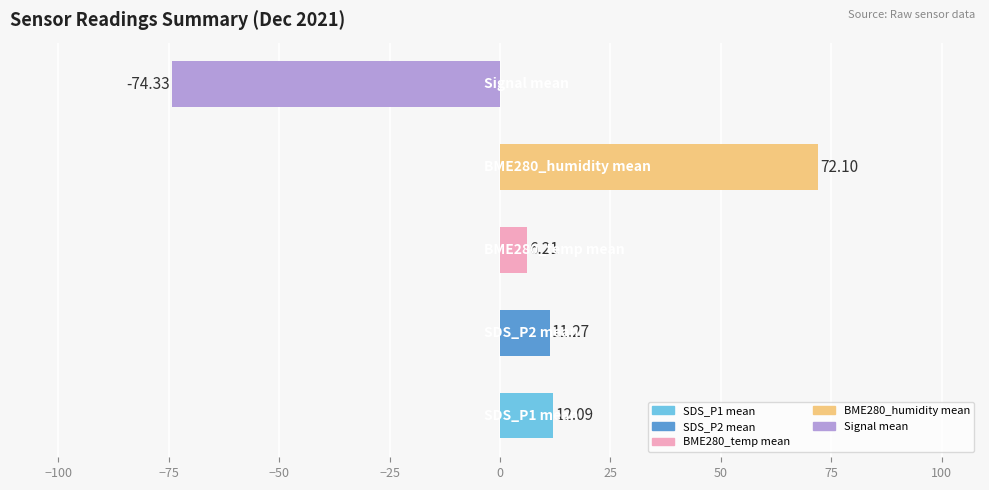

What is the difference between the maximum and minimum values?

146.4